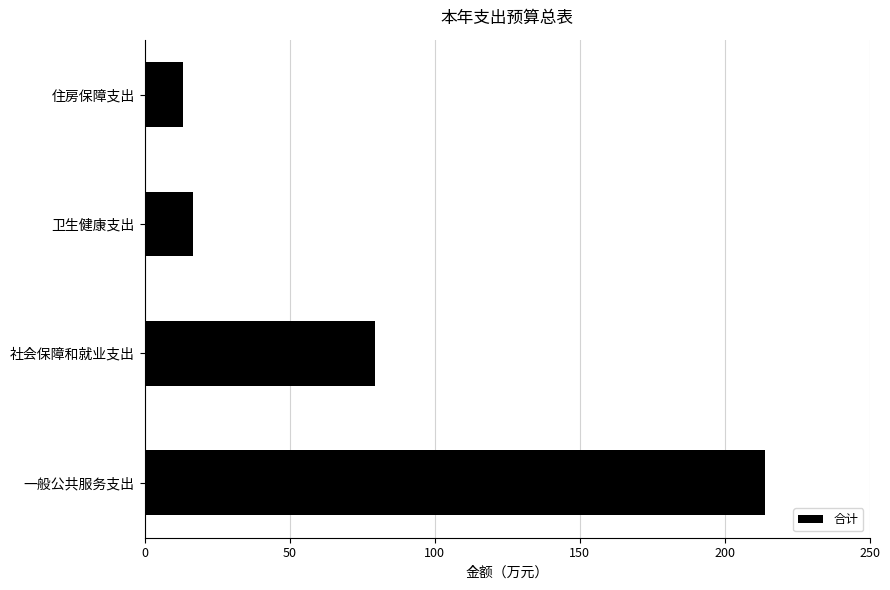

Reading bottom to top, transcribe all the data shown in this chart.

214.1	79.6	16.5	13.1